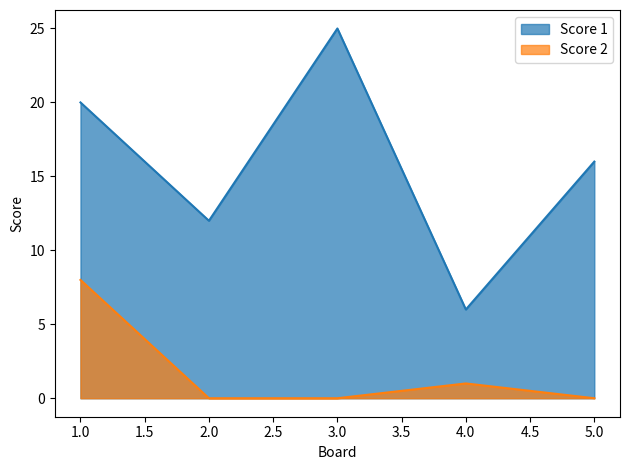

What is the value of the Score 2 point at the 1st from the left?

8